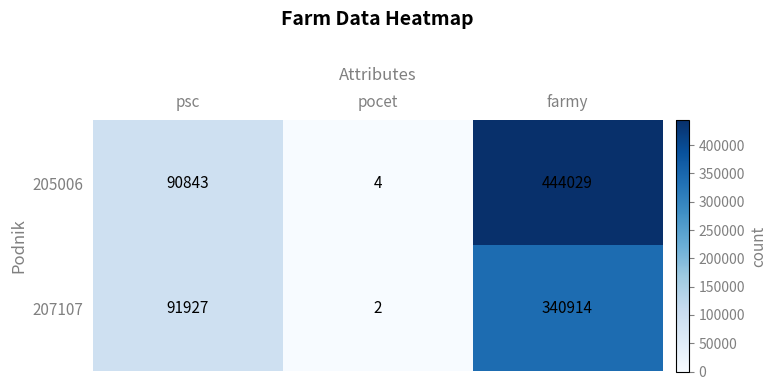

Reading left to right, list all the values displayed in this chart.

205006: 90843	4	444029
207107: 91927	2	340914